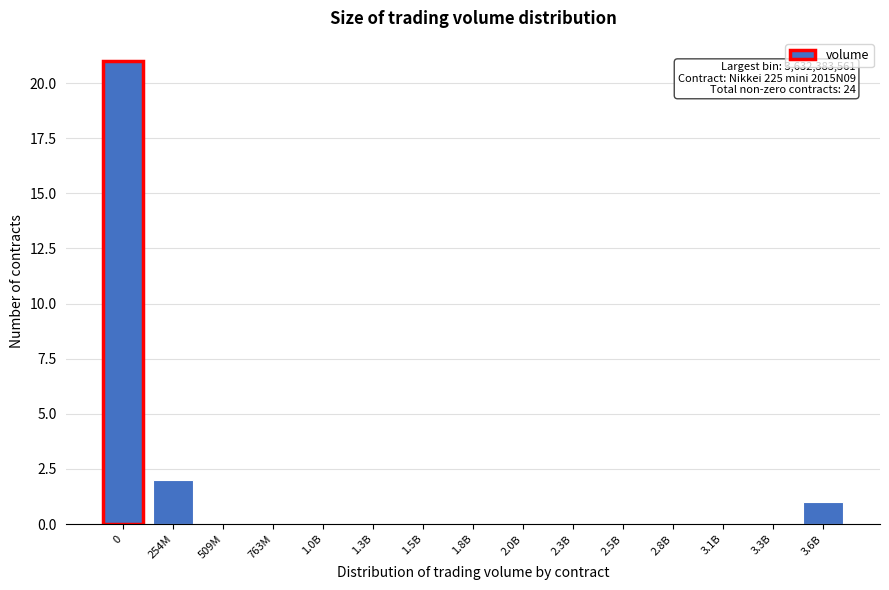

Reading left to right, extract all data points from this chart.

0=21	254M=2	509M=0	763M=0	1.0B=0	1.3B=0	1.5B=0	1.8B=0	2.0B=0	2.3B=0	2.5B=0	2.8B=0	3.1B=0	3.3B=0	3.6B=1